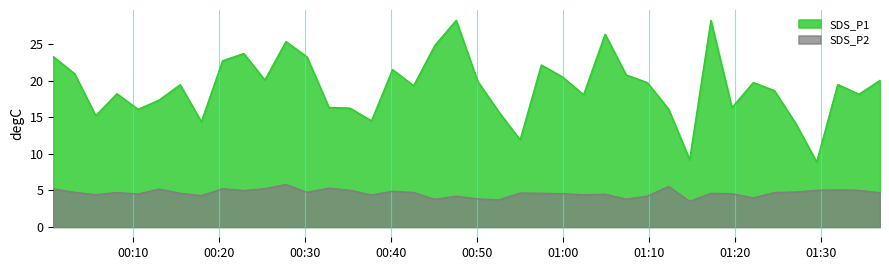

How many distinct data groups are displayed?

2